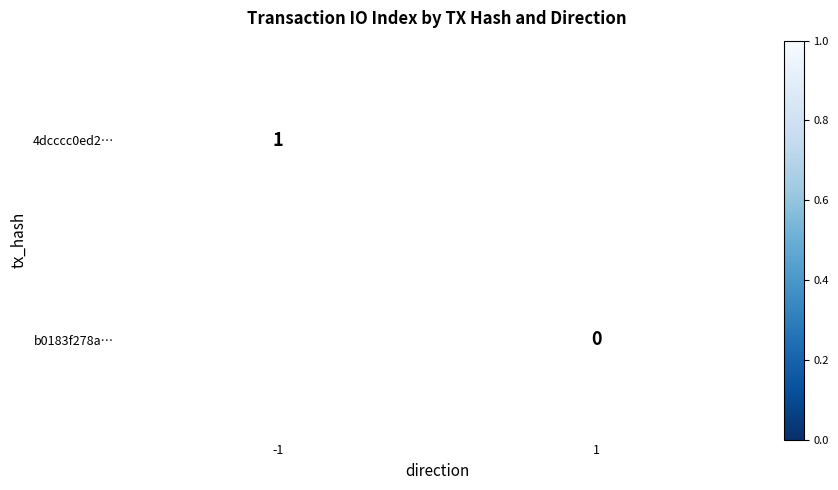

What is the maximum value for 4dcccc0ed2…?

1.0